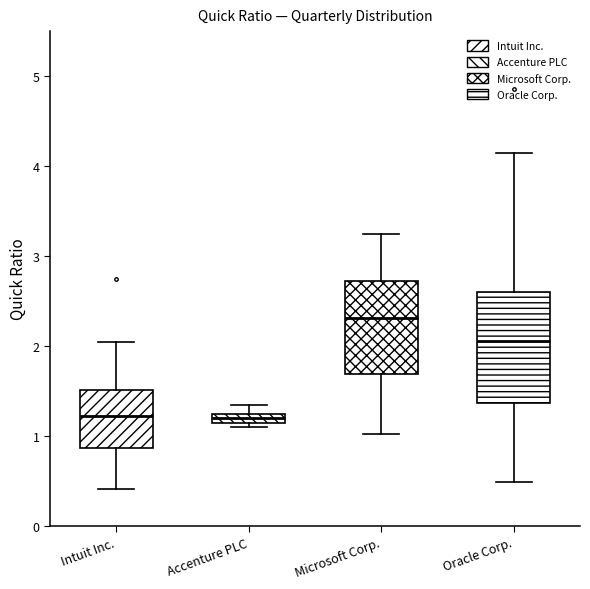

Which box is the tallest, from its lower edge to its upper edge?

Oracle Corp.